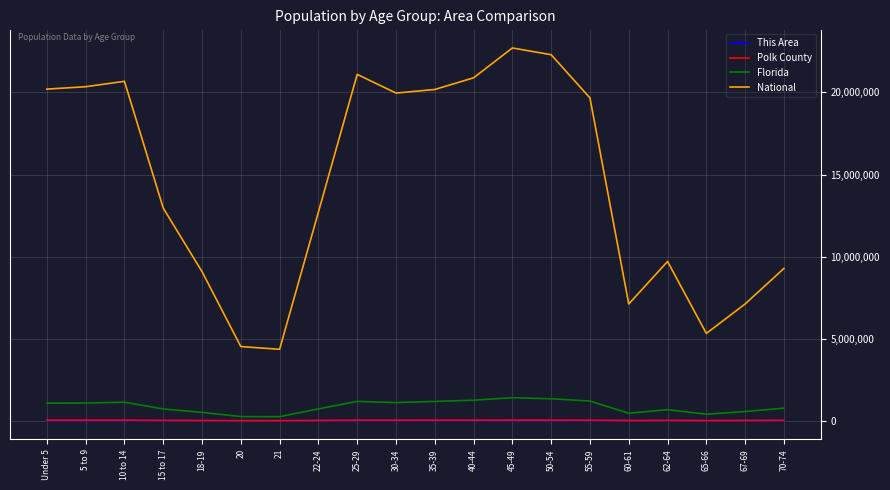

The value of National at 10 to 14 is 20677194. True or false?

True